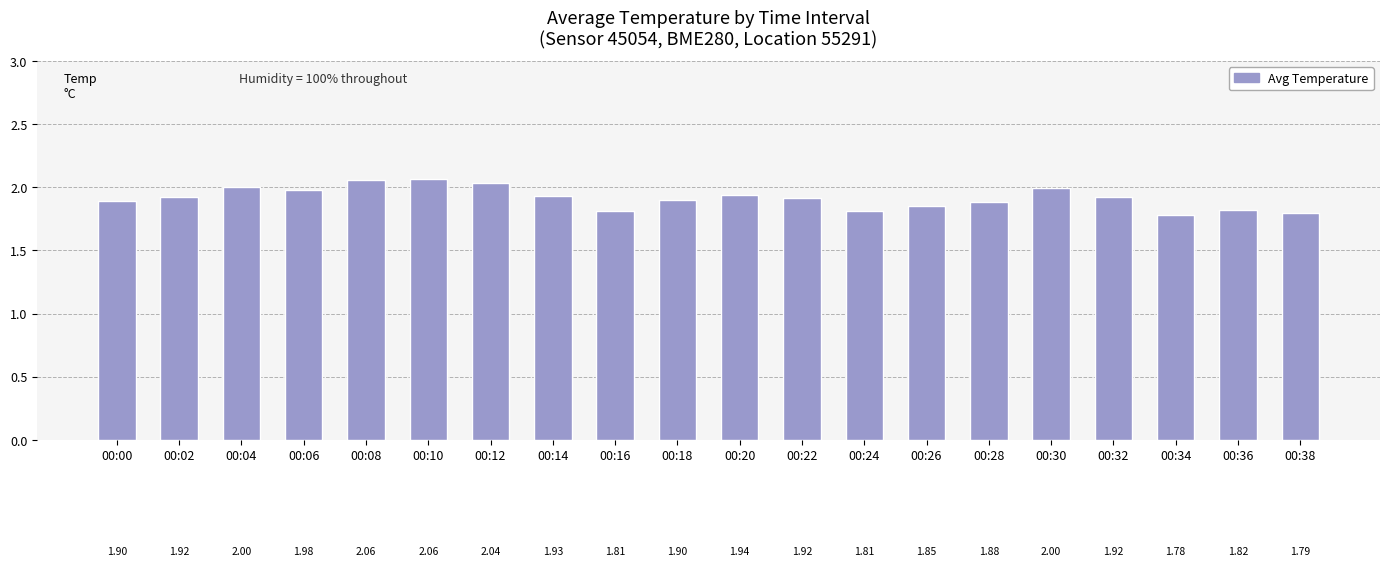

The chart shows a value of 0.6 at 00:10. True or false?

False